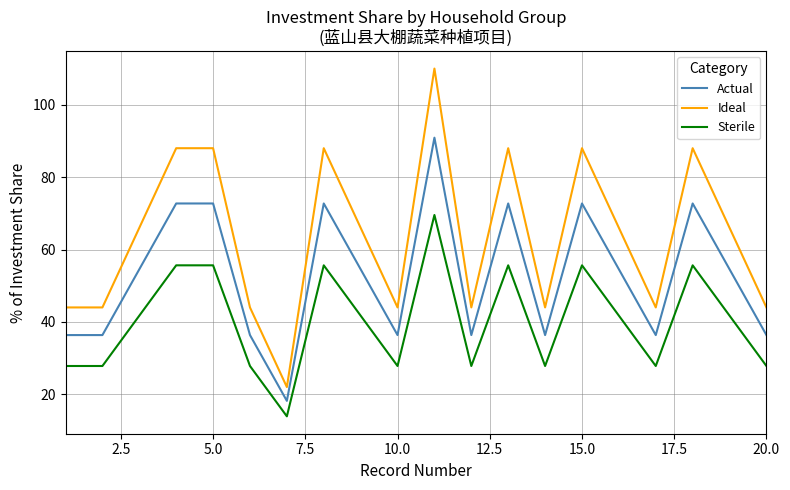

Which series has the largest range (max minus min)?

Ideal